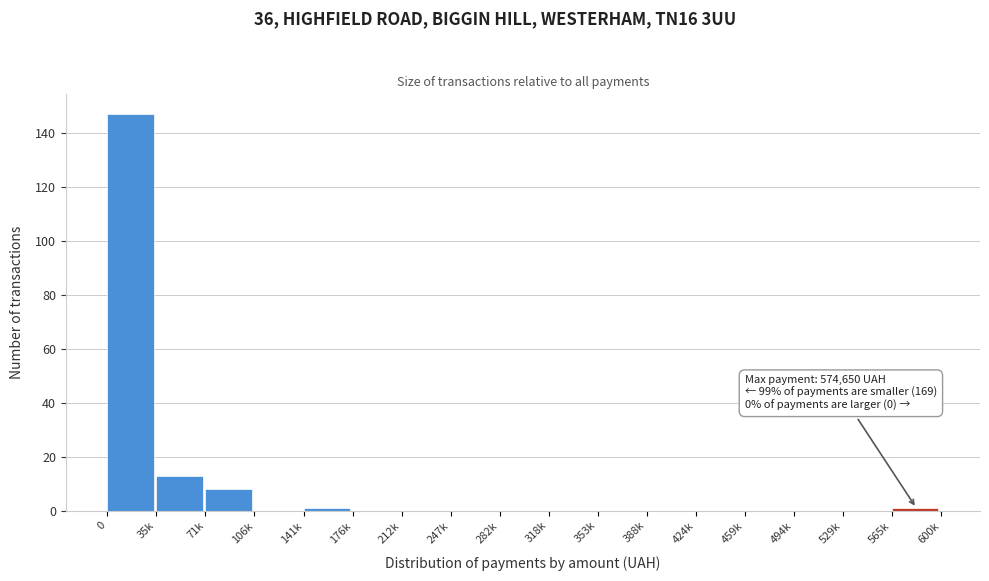

Reading left to right, extract all data points from this chart.

0=147	35k=13	71k=8	106k=0	141k=1	176k=0	212k=0	247k=0	282k=0	318k=0	353k=0	388k=0	424k=0	459k=0	494k=0	529k=0	565k=1